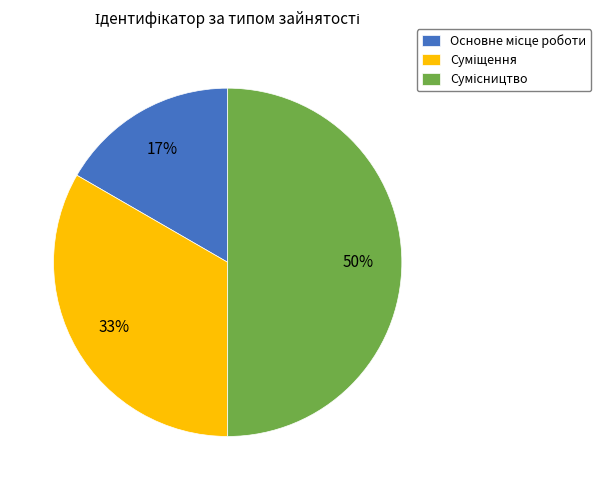

To the nearest percent, what is the difference between the largest and smallest slice percentages?

33%